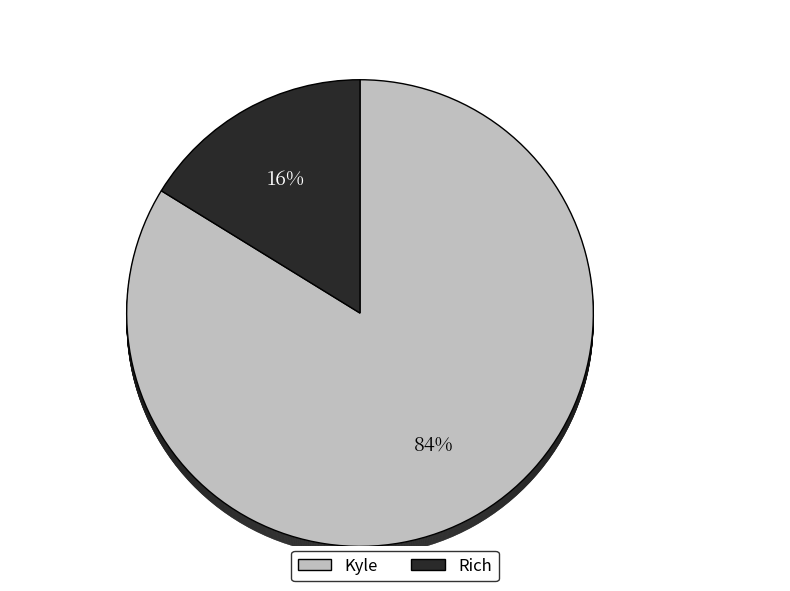

To the nearest percent, what is the difference between the largest and smallest slice percentages?

68%